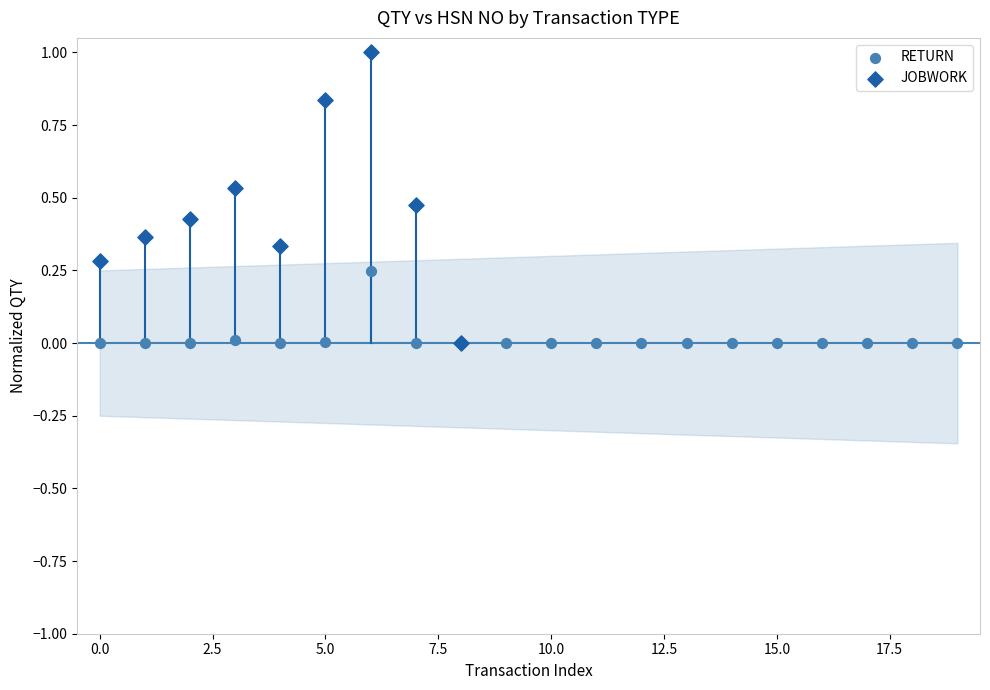

Which series reaches the maximum Y coordinate?

JOBWORK